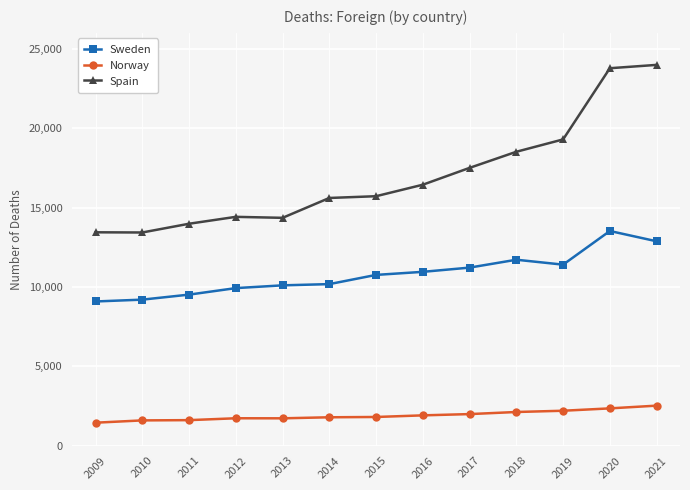

True or false: Sweden has a value of 7418 at 2021.

False